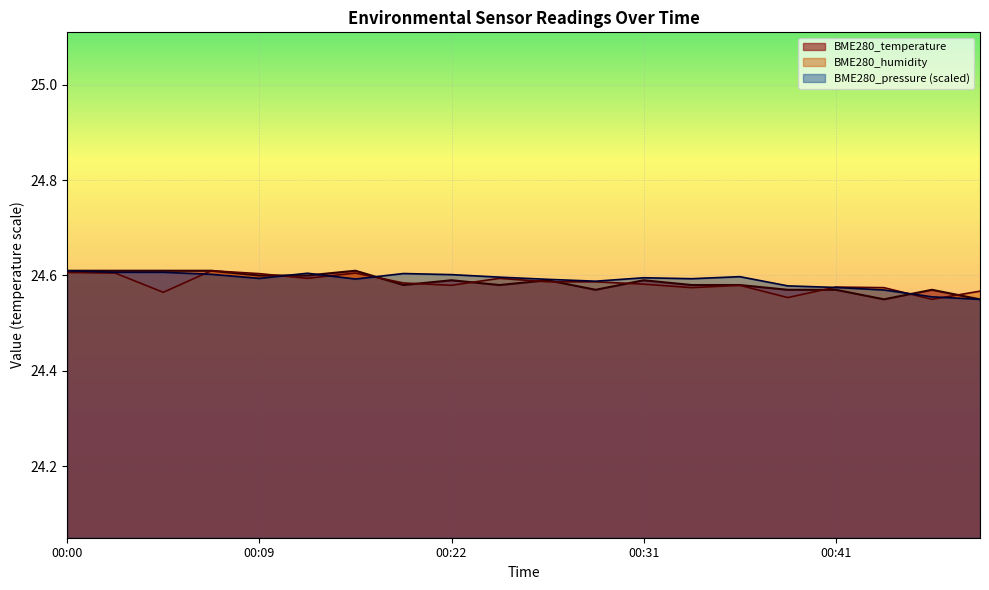

What is the average value of the BME280_temperature series?

24.6